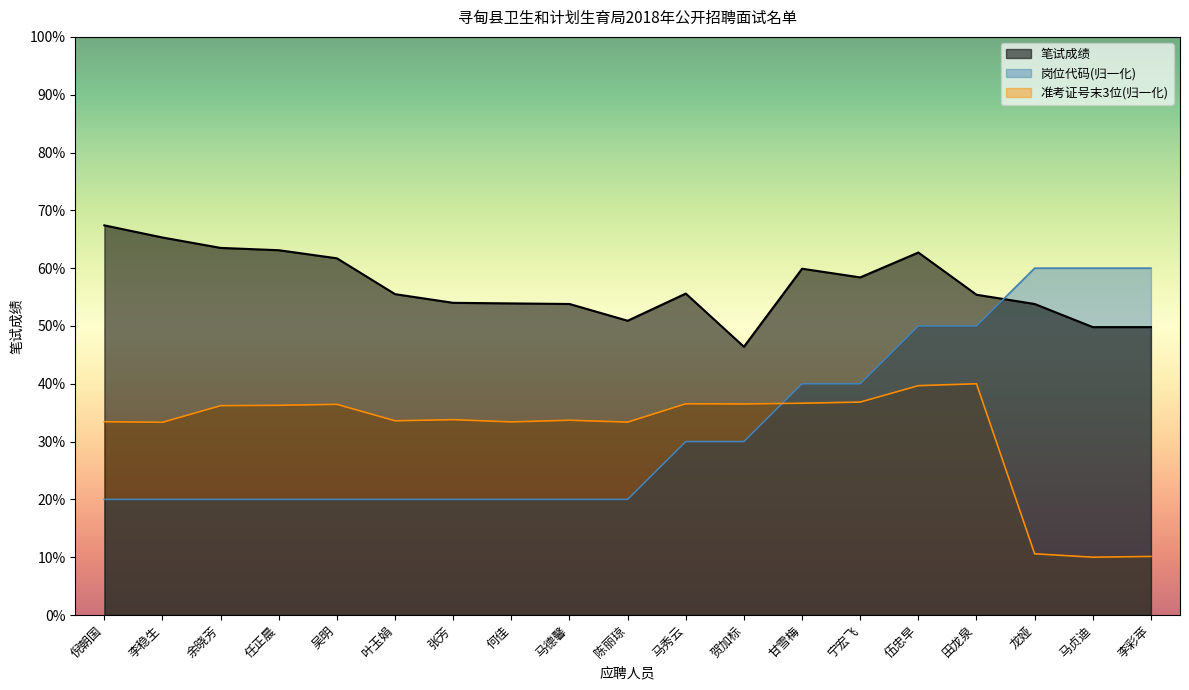

Read the 笔试成绩 value at 张芳.

54.0